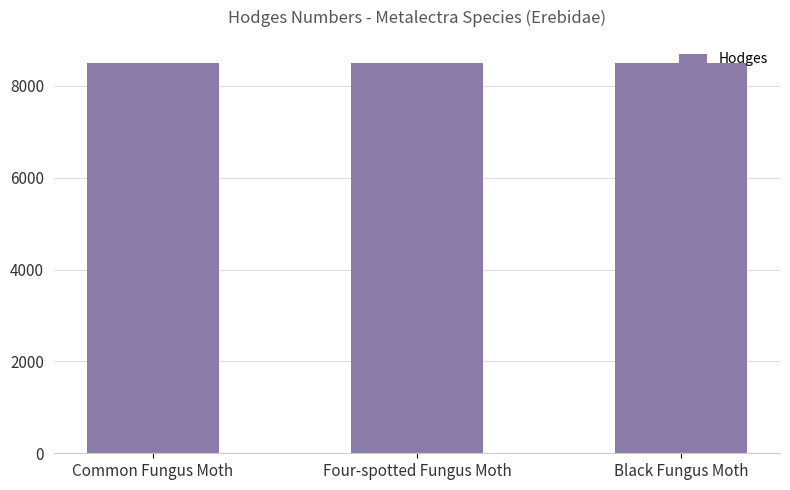

What is the maximum value shown in the chart?

8502